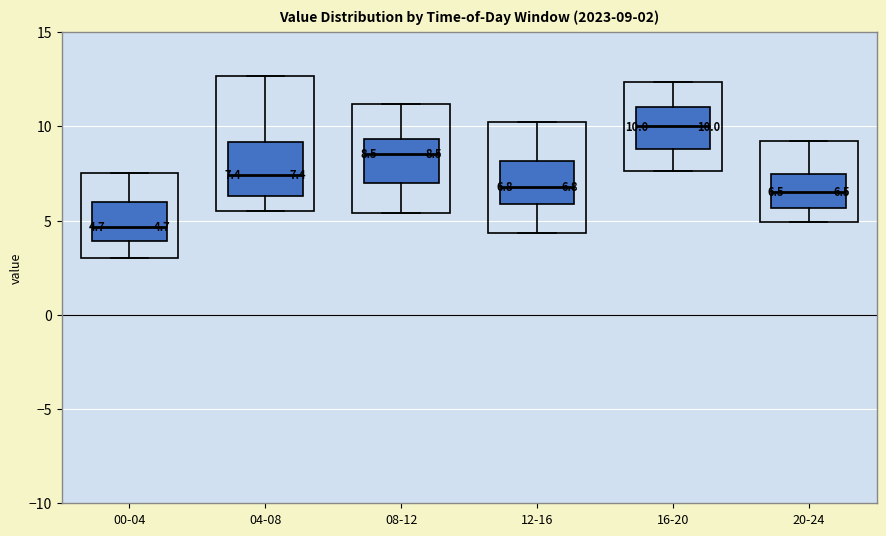

Which box has the lowest median line?

00-04